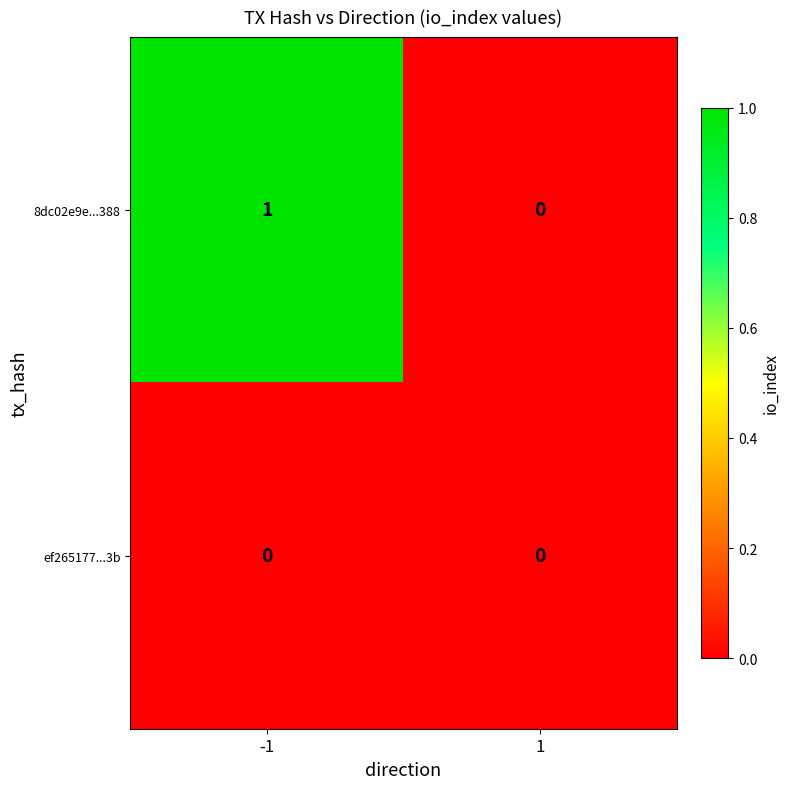

Which series has the widest spread of values?

8dc02e9e...388